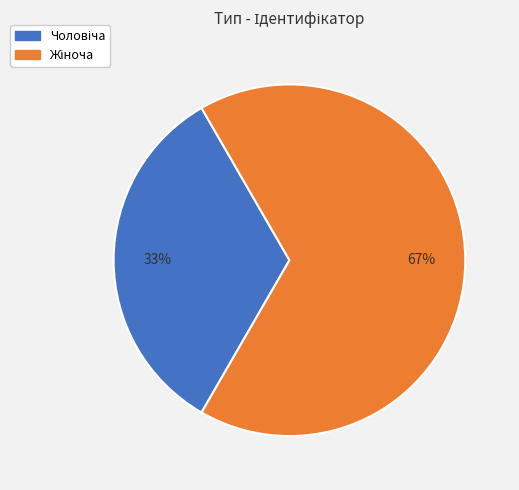

To the nearest percent, what is the average slice percentage?

50%